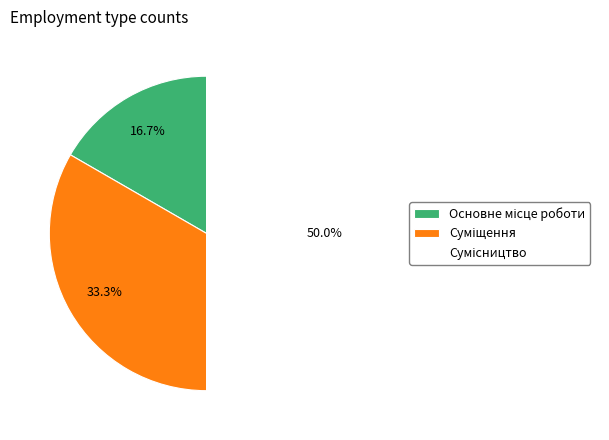

How many slices are in this pie chart?

3